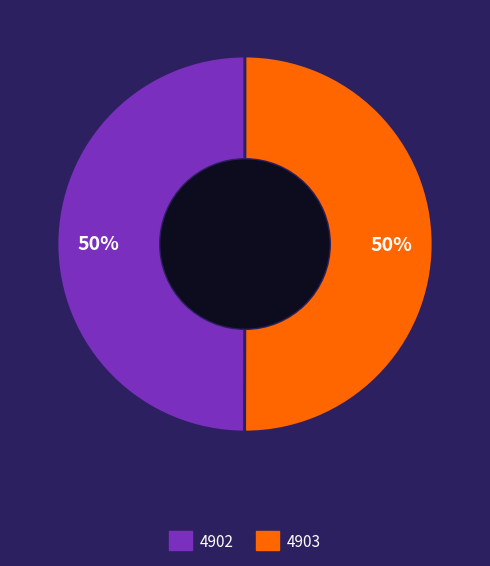

To the nearest percent, what percentage of the pie is 4902?

50%